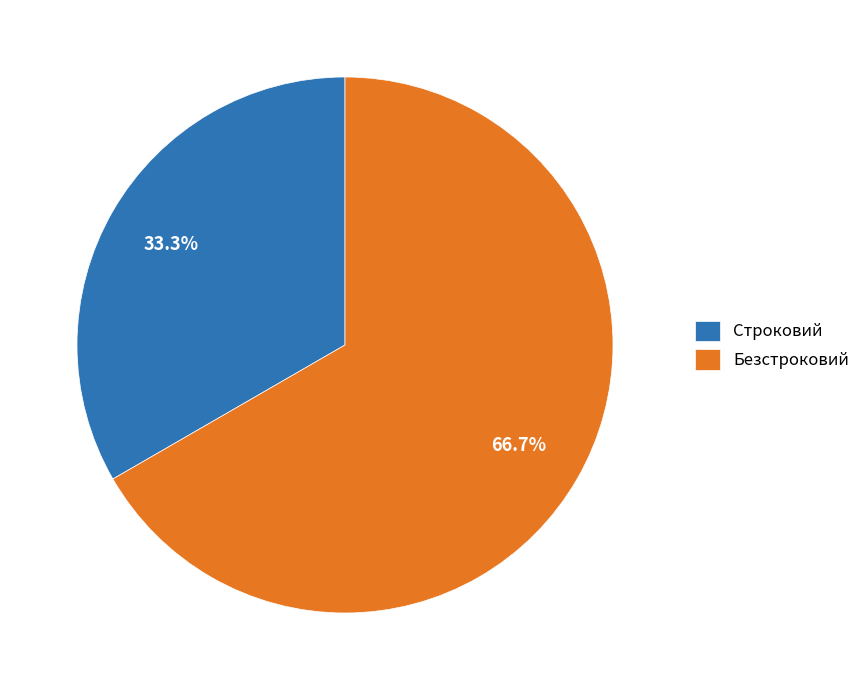

Is it true that Строковий is 26% of the pie?

False